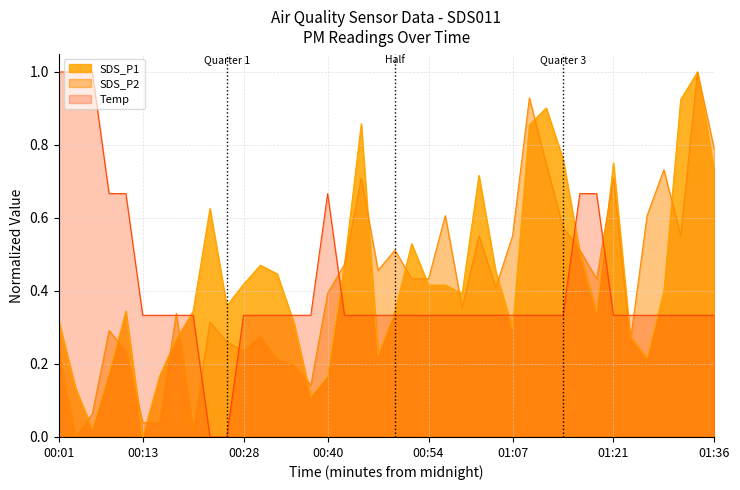

Count the number of data series in this chart.

3